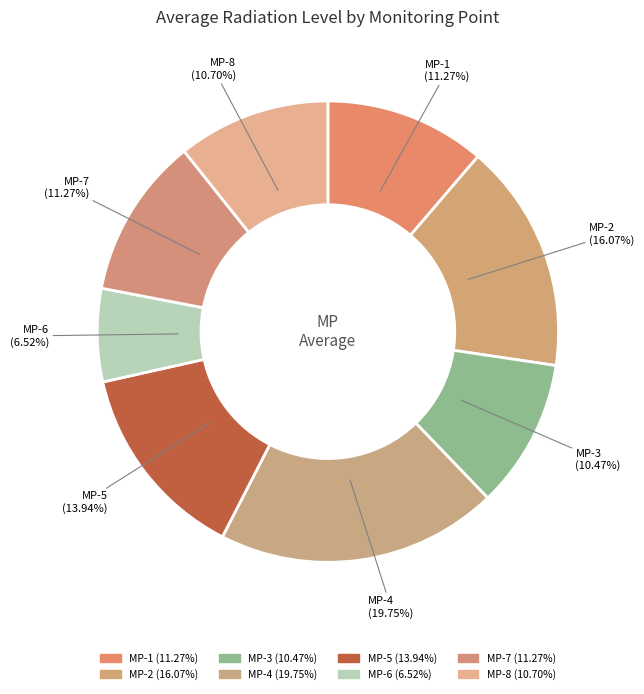

Which category has the biggest portion of the pie?

MP-4